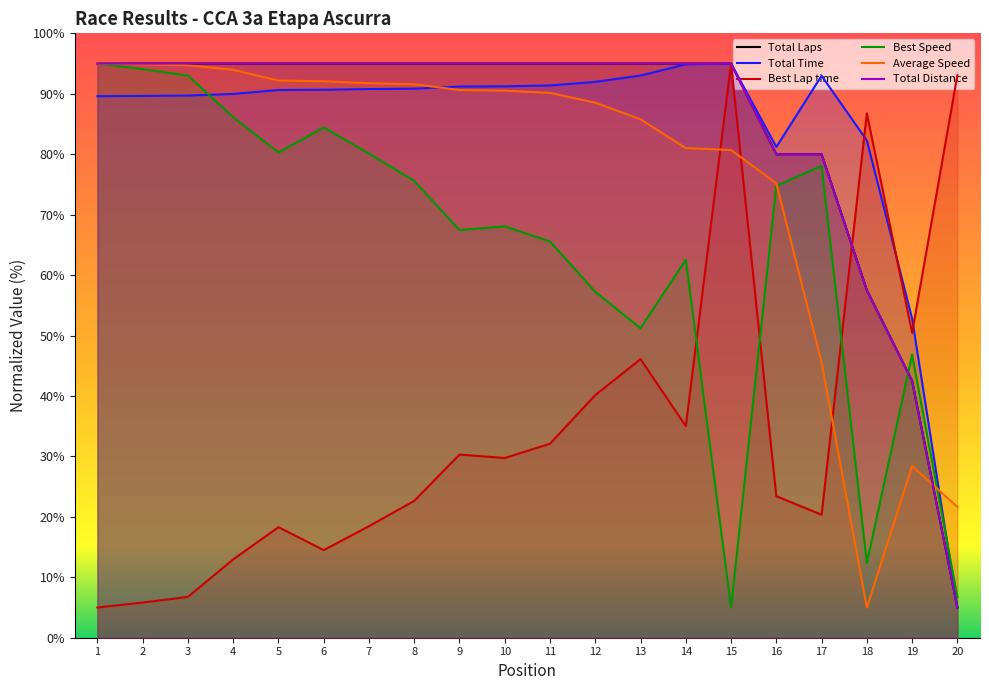

Is it true that Total Distance equals 35.3 at 1?

False